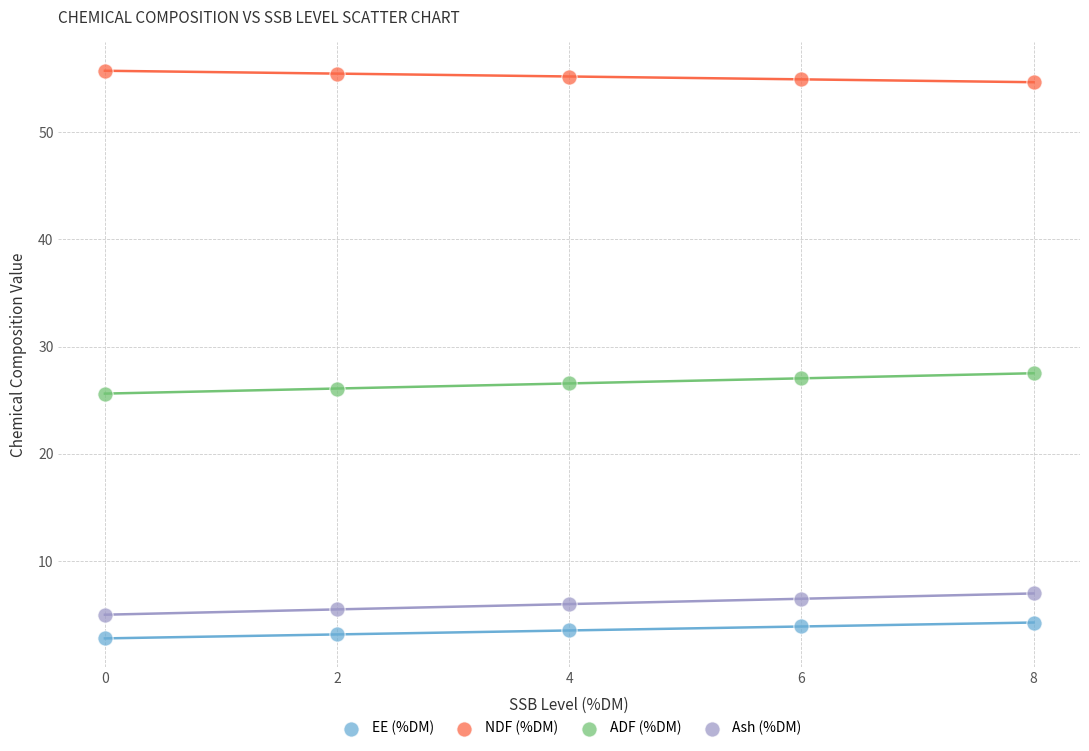

What is the X range (max minus min) for the scatter plot?

8.0